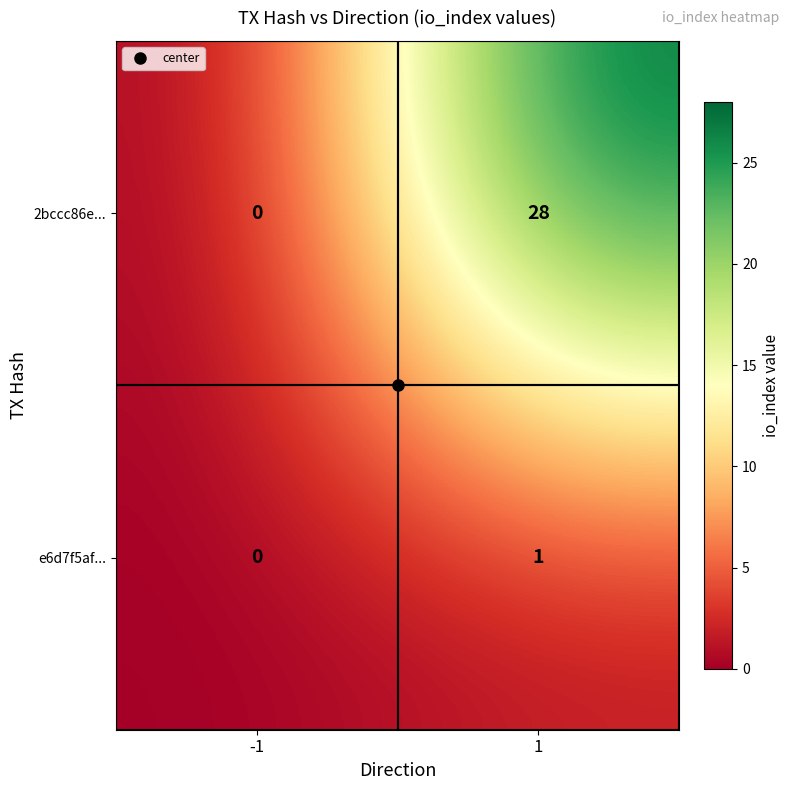

What is the greatest value displayed?

28